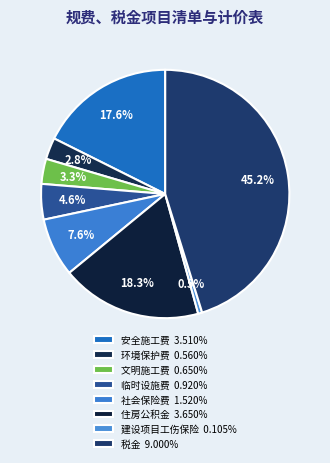

How many segments does this pie chart have?

8